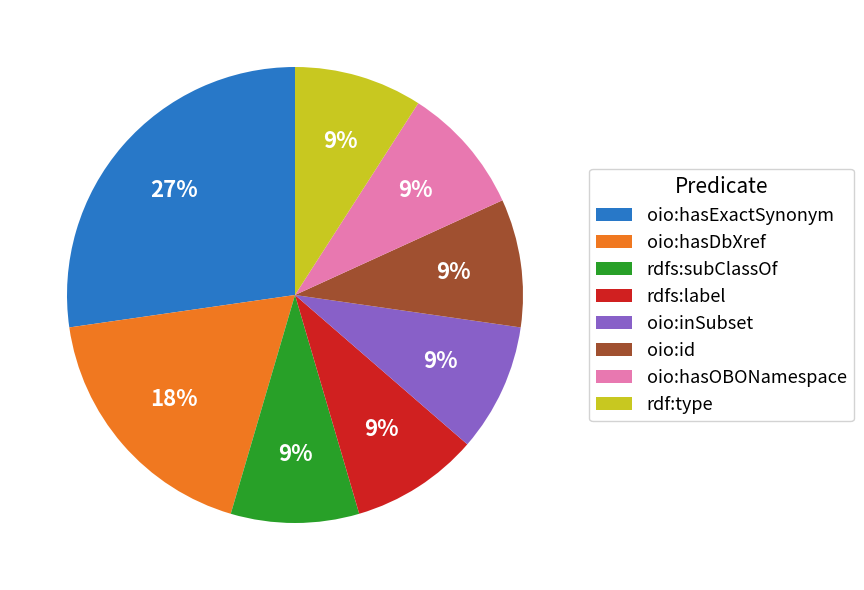

To the nearest percent, what is the difference between the largest and smallest slice percentages?

18%